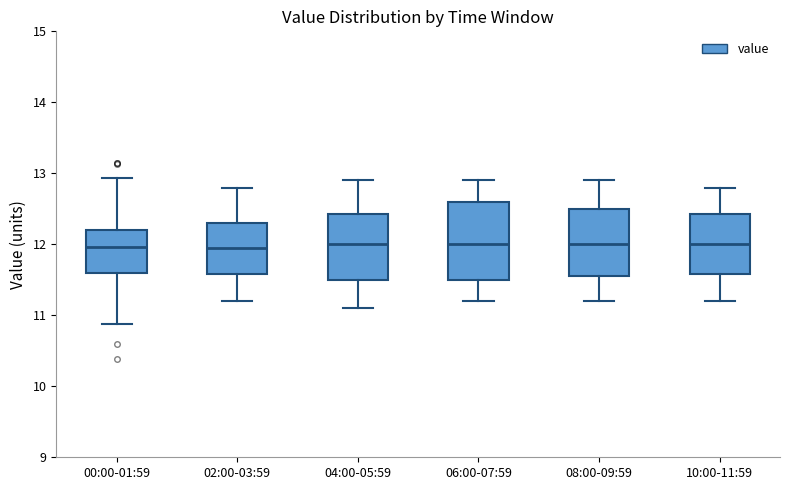

Where is the upper edge of the box for 10:00-11:59 on the y-axis? The values are not printed on the chart, so give them approximately, as read against the axis.

12.4